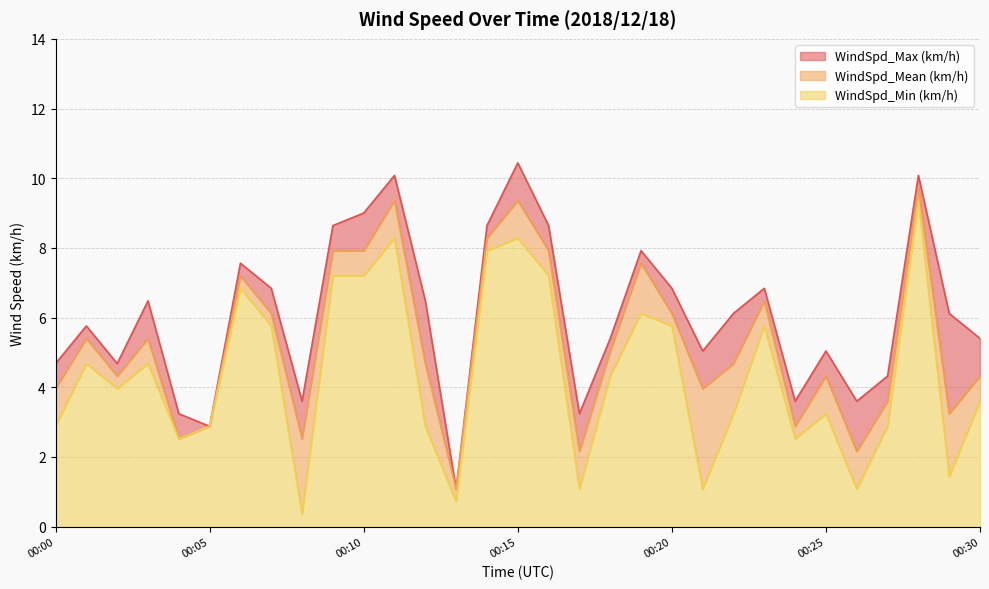

Between 00:18 and 00:15, which is larger?

00:15